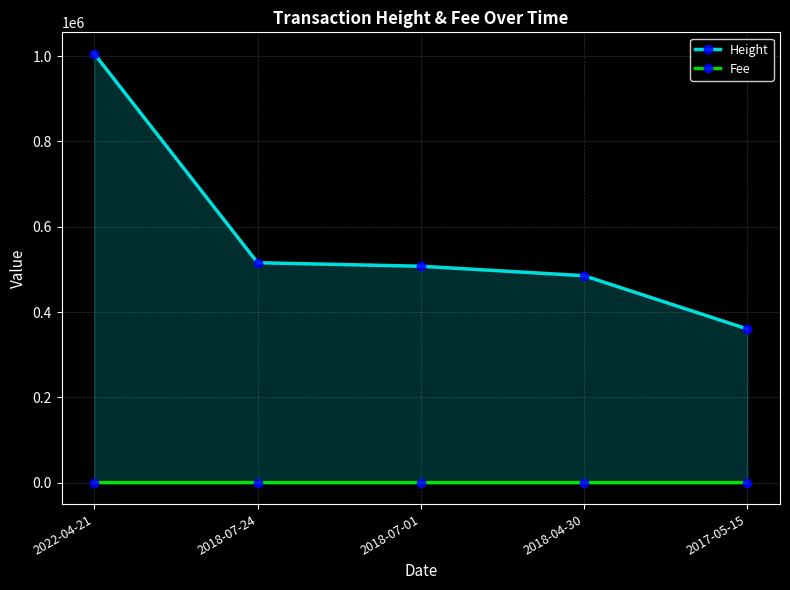

Which category has the lowest value in the Fee series?

2022-04-21